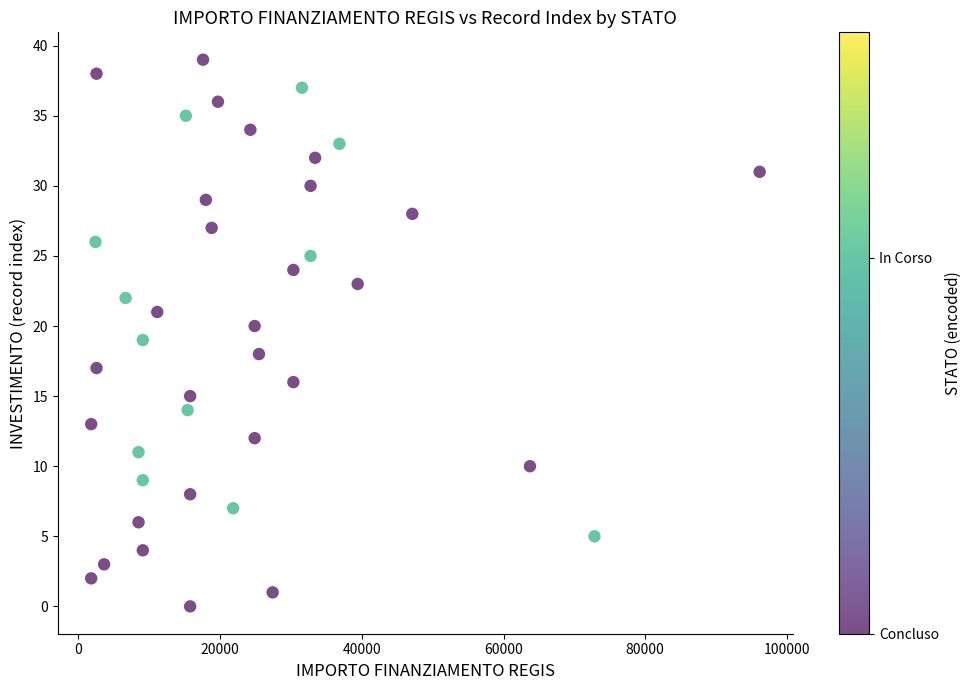

What is the range of Y values (max minus min)?

39